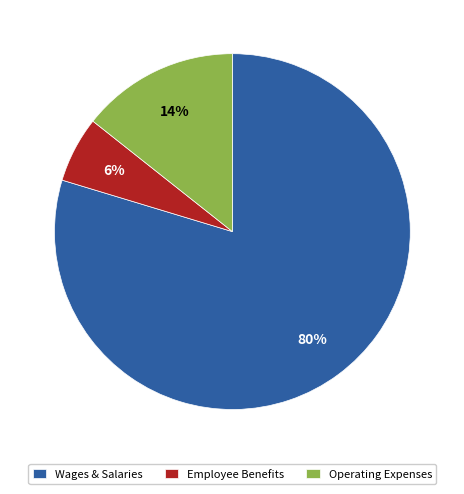

True or false: Operating Expenses accounts for 14% of the total.

True